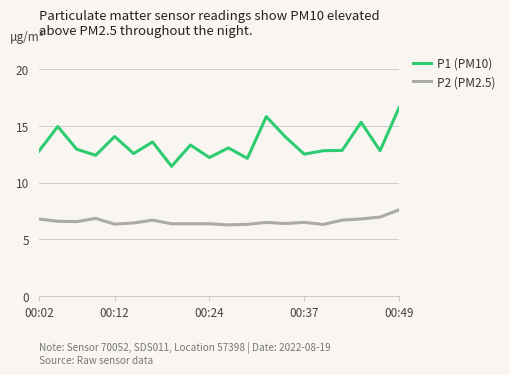

List the series in order of their peak value, lowest first.

P2 (PM2.5), P1 (PM10)